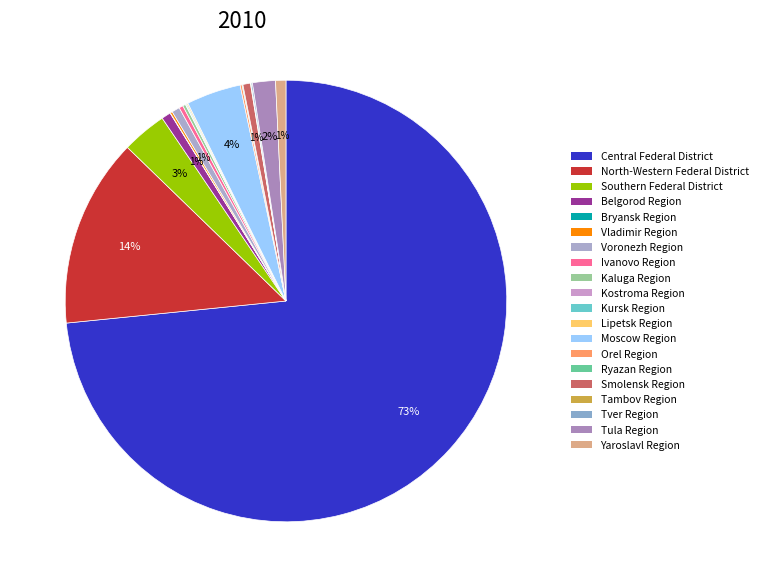

Is there any slice that represents more than half of the pie?

Yes